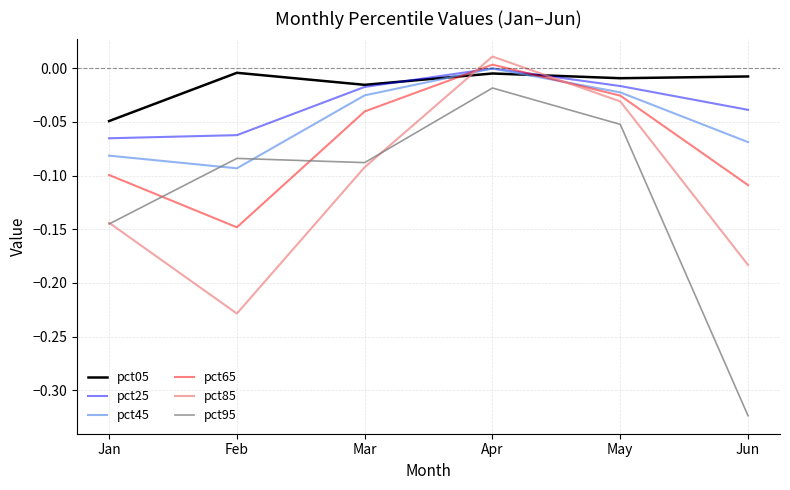

True or false: pct95 and pct05 cross at least once.

False